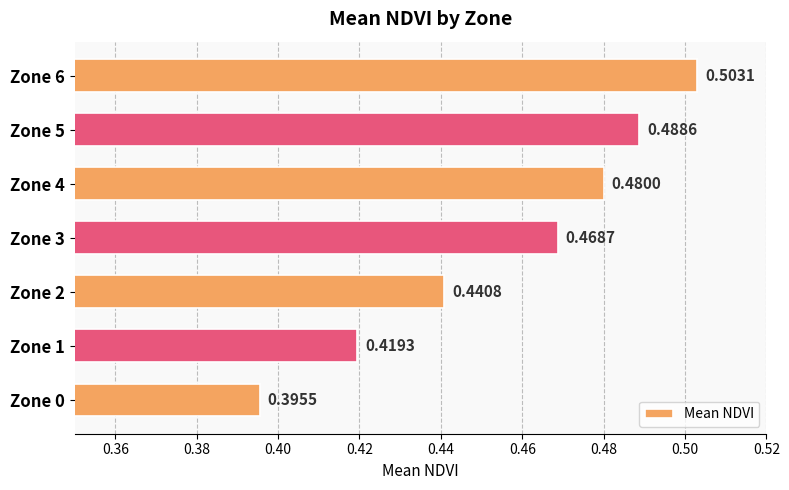

Count the number of data series in this chart.

1